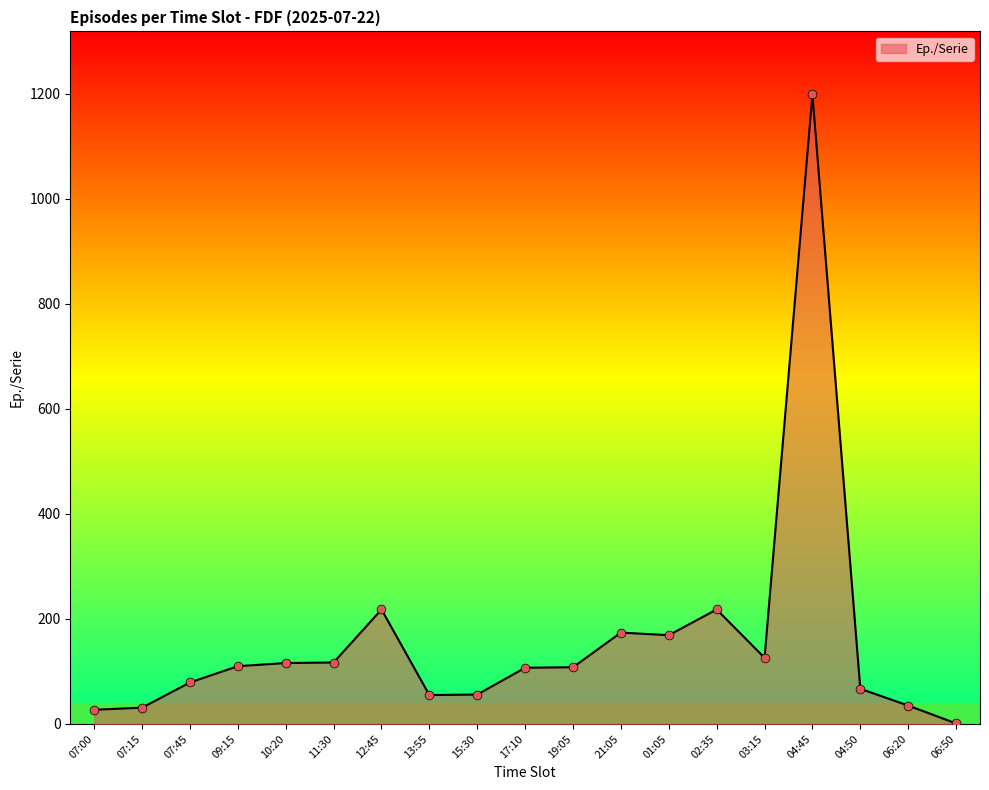

What is the change in value from 11:30 to 12:45?

+101